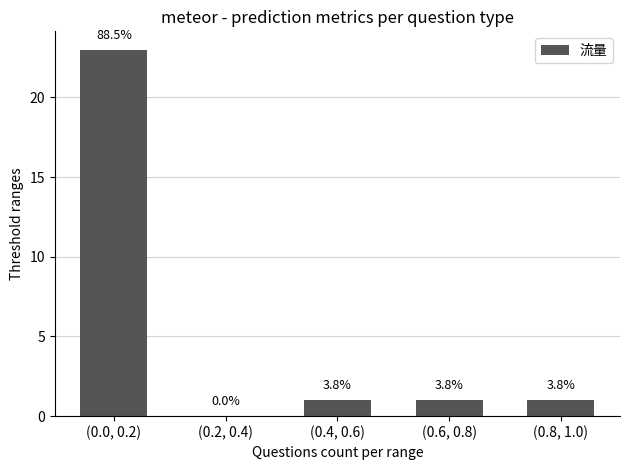

Are the bars horizontal?

No